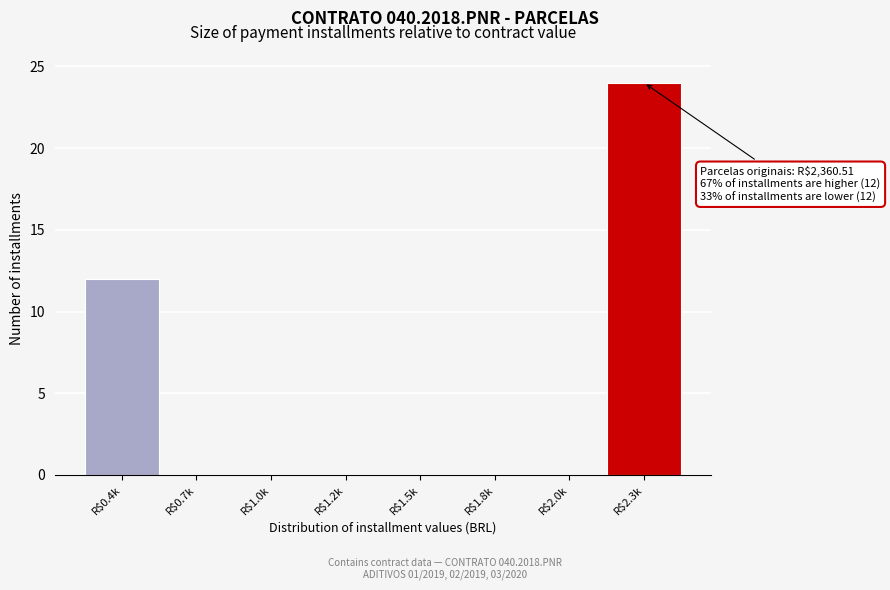

True or false: the data shows 0 at R$1.0k.

True